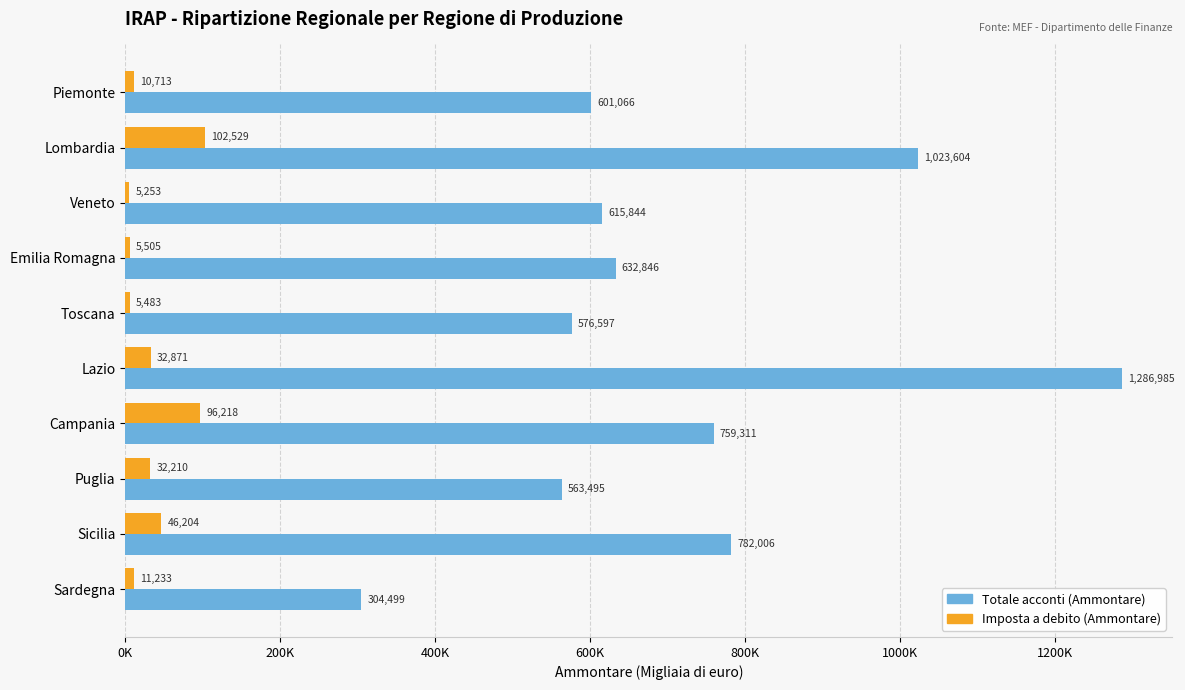

What are all the series names shown in the legend?

Totale acconti (Ammontare), Imposta a debito (Ammontare)